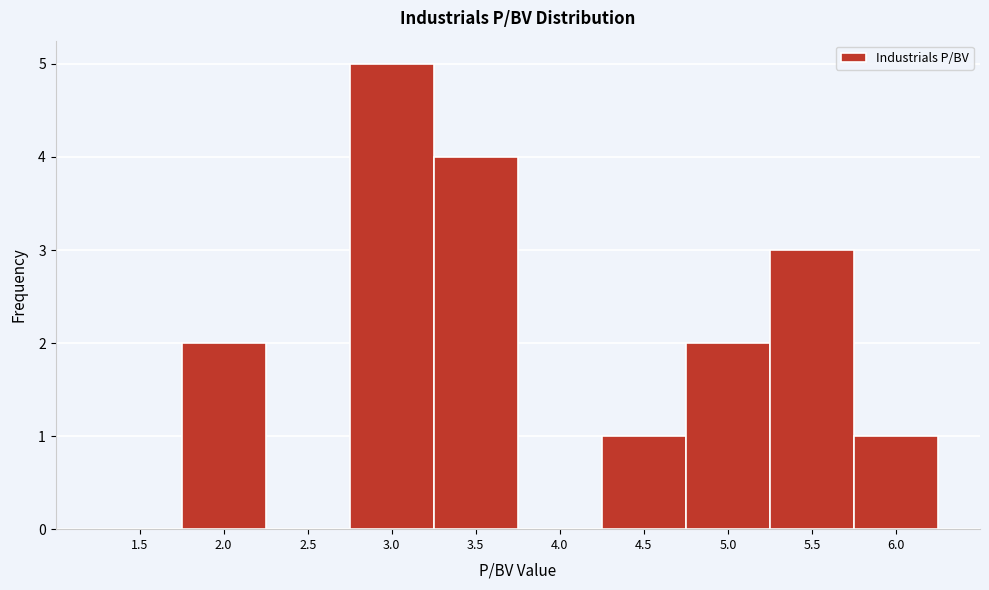

Reading left to right, what are all the values shown in this chart?

1.5=0	2.0=2	2.5=0	3.0=5	3.5=4	4.0=0	4.5=1	5.0=2	5.5=3	6.0=1